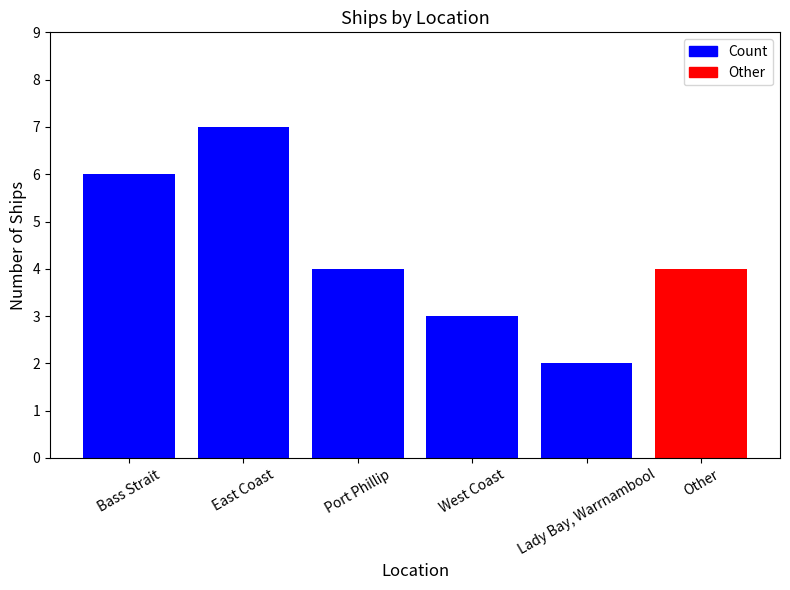

Count the number of data series in this chart.

1